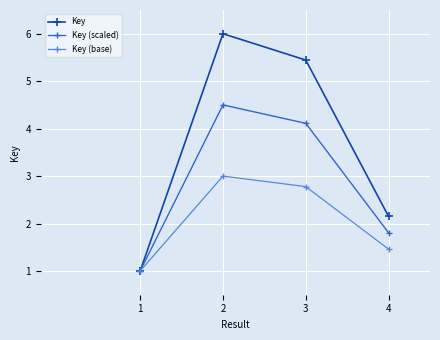

What is the sum of all Key (base) values?

8.2